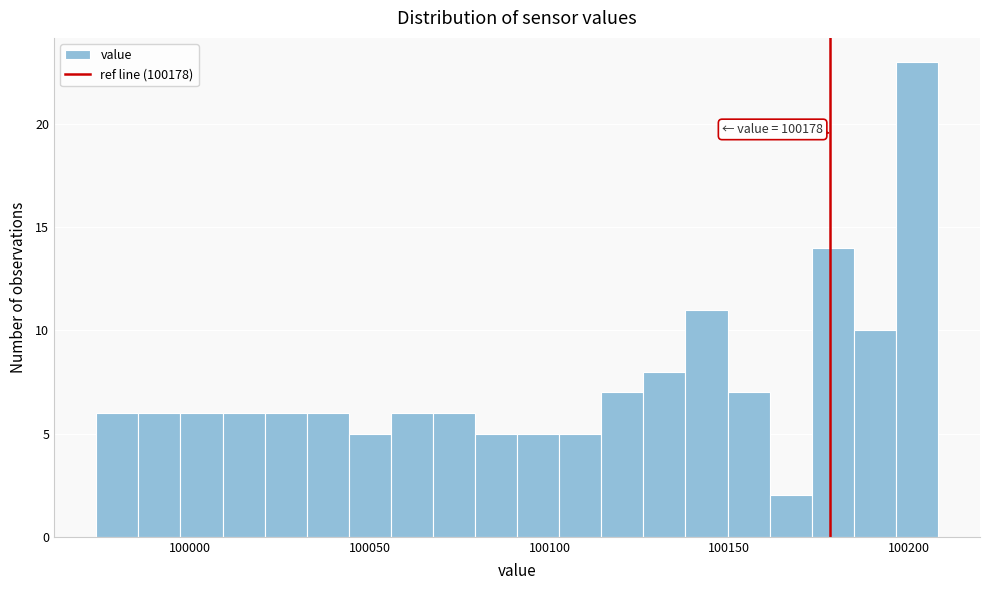

Read against the x-axis, roughly where is the centre of the tallest bar?

100200